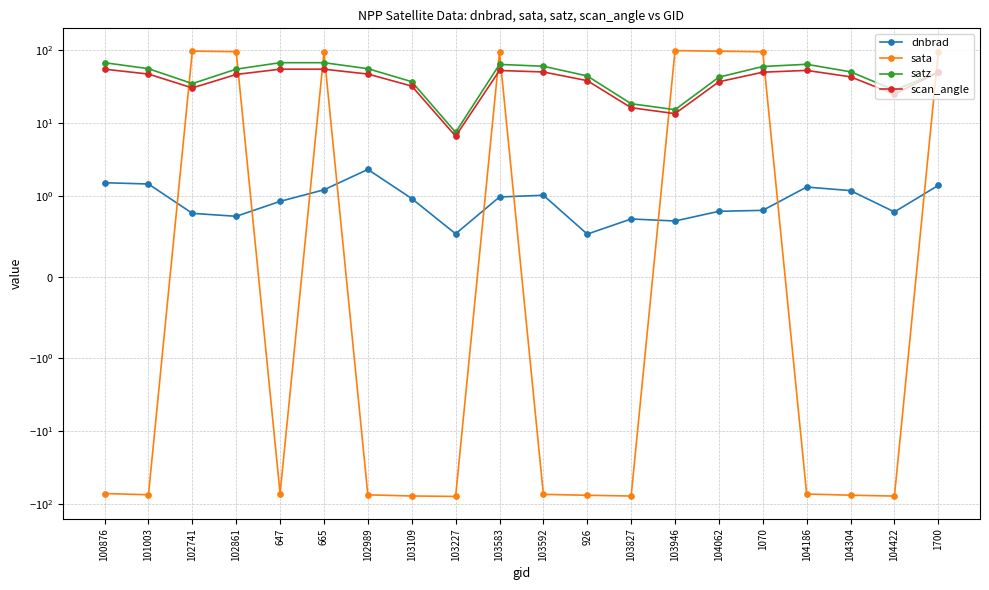

The value of dnbrad at 100876 is 1.5. True or false?

True